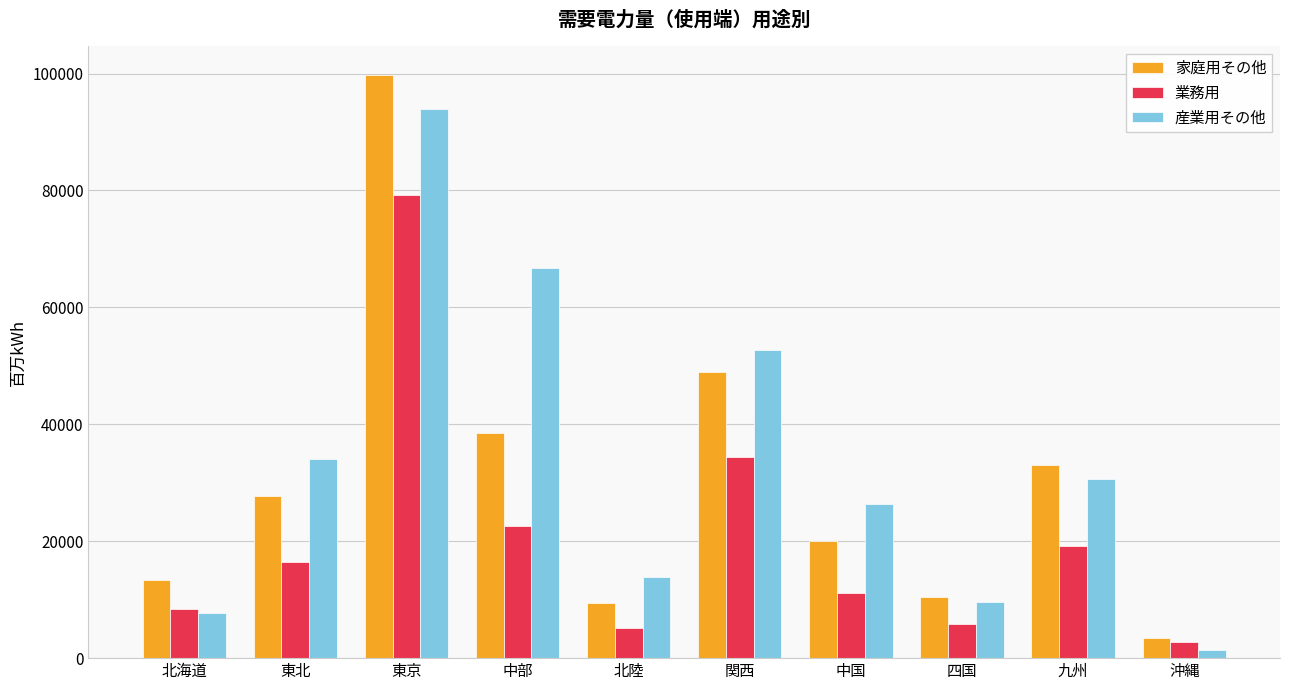

Is it true that 業務用 equals 27758 at 九州?

False